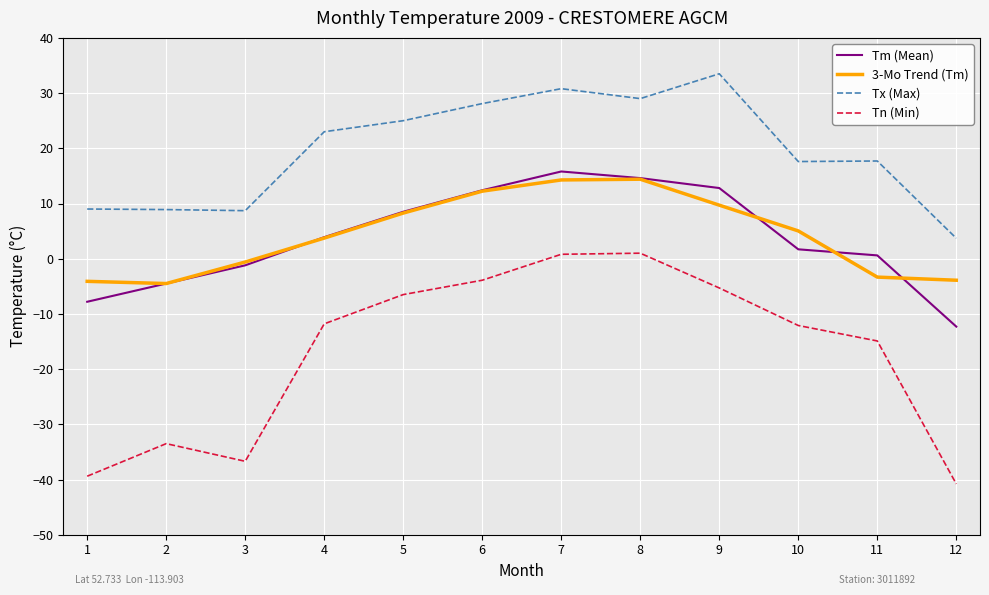

True or false: 3-Mo Trend (Tm) and Tx (Max) cross at least once.

False